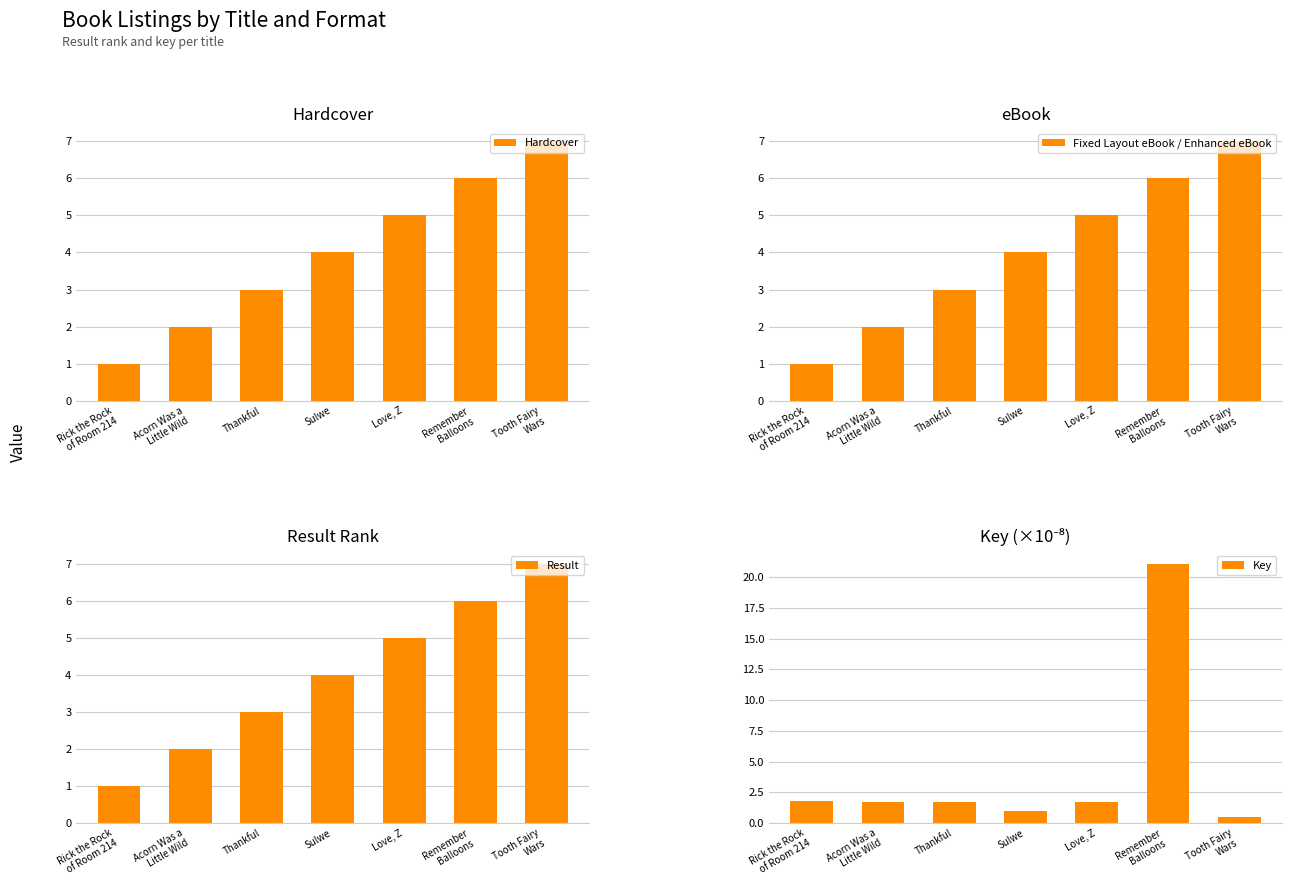

At which label does Key first exceed 1?

Rick the Rock
of Room 214